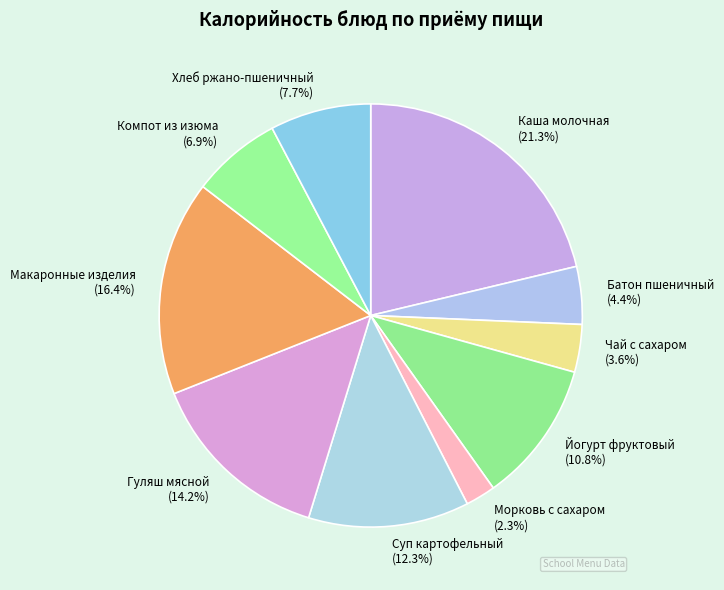

What portion of the pie excludes Компот из изюма?

93.1%